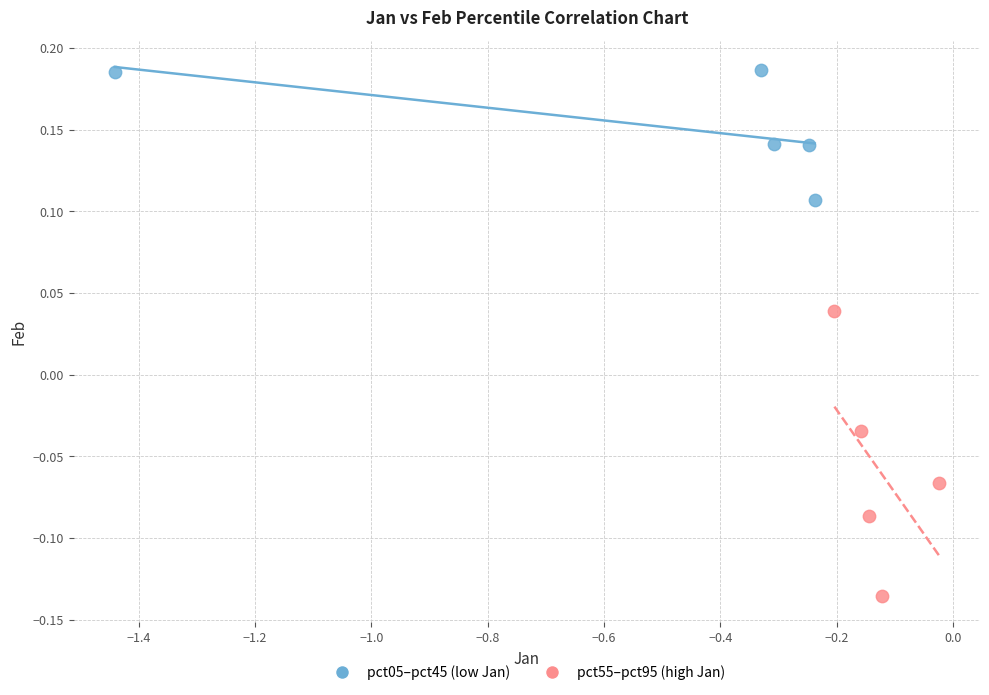

Which series has the largest Y range (max minus min)?

pct55–pct95 (high Jan)